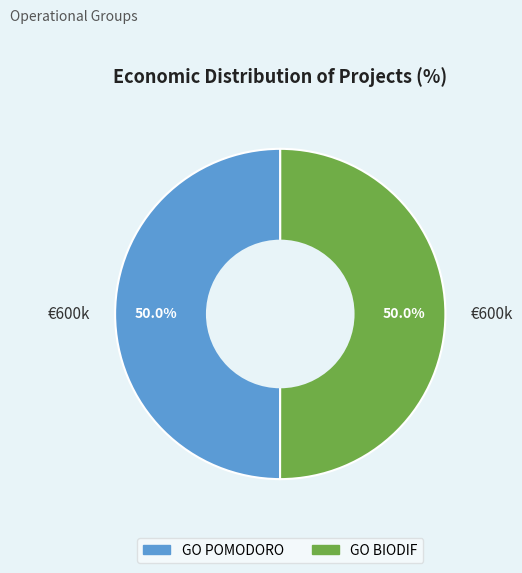

How many segments does this pie chart have?

2